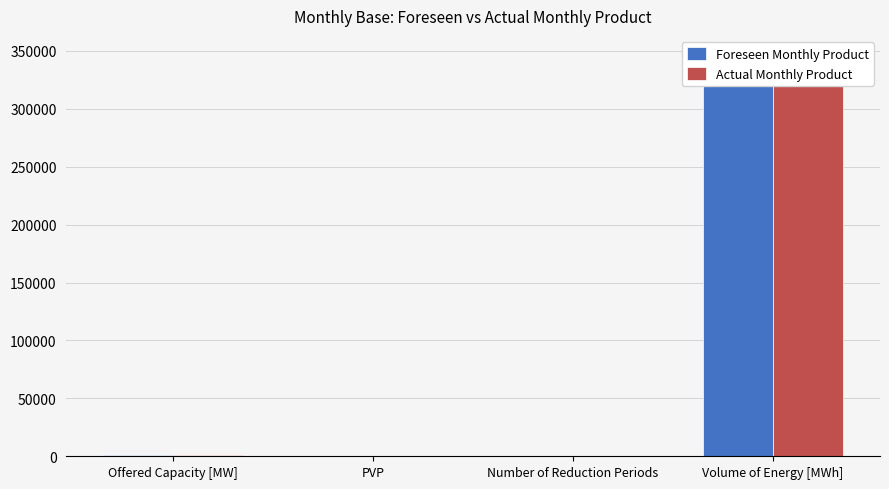

How many data points in Actual Monthly Product are less than 900?

2